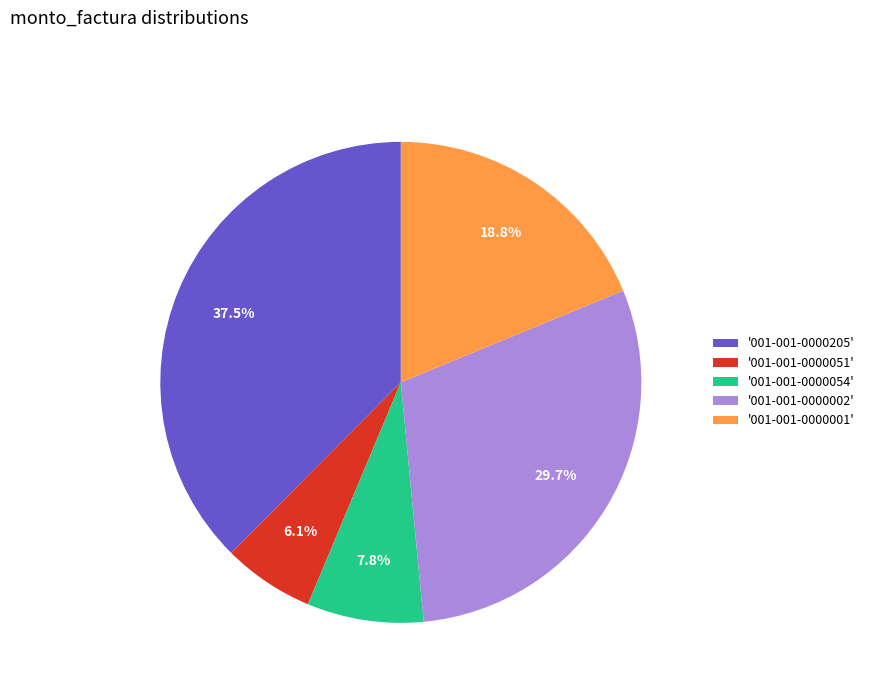

Which has a higher value, '001-001-0000054' or '001-001-0000205'?

'001-001-0000205'